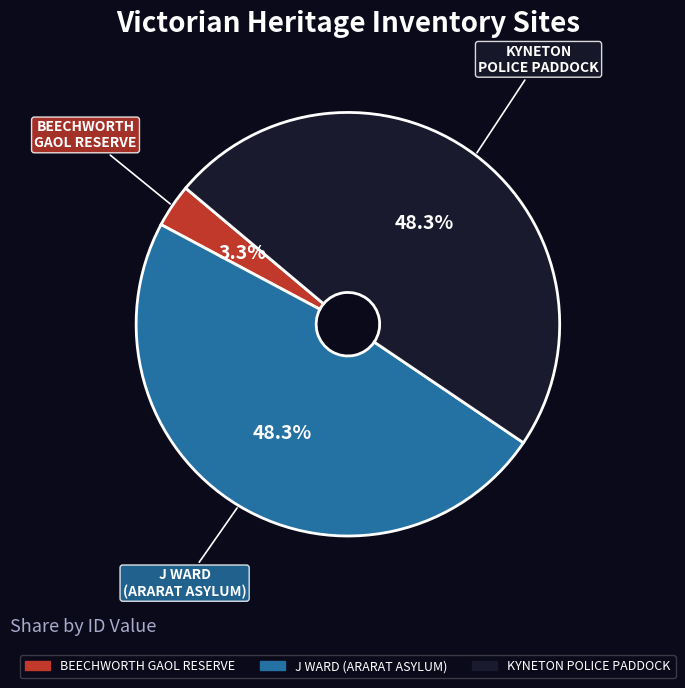

Does any single category account for the majority?

No